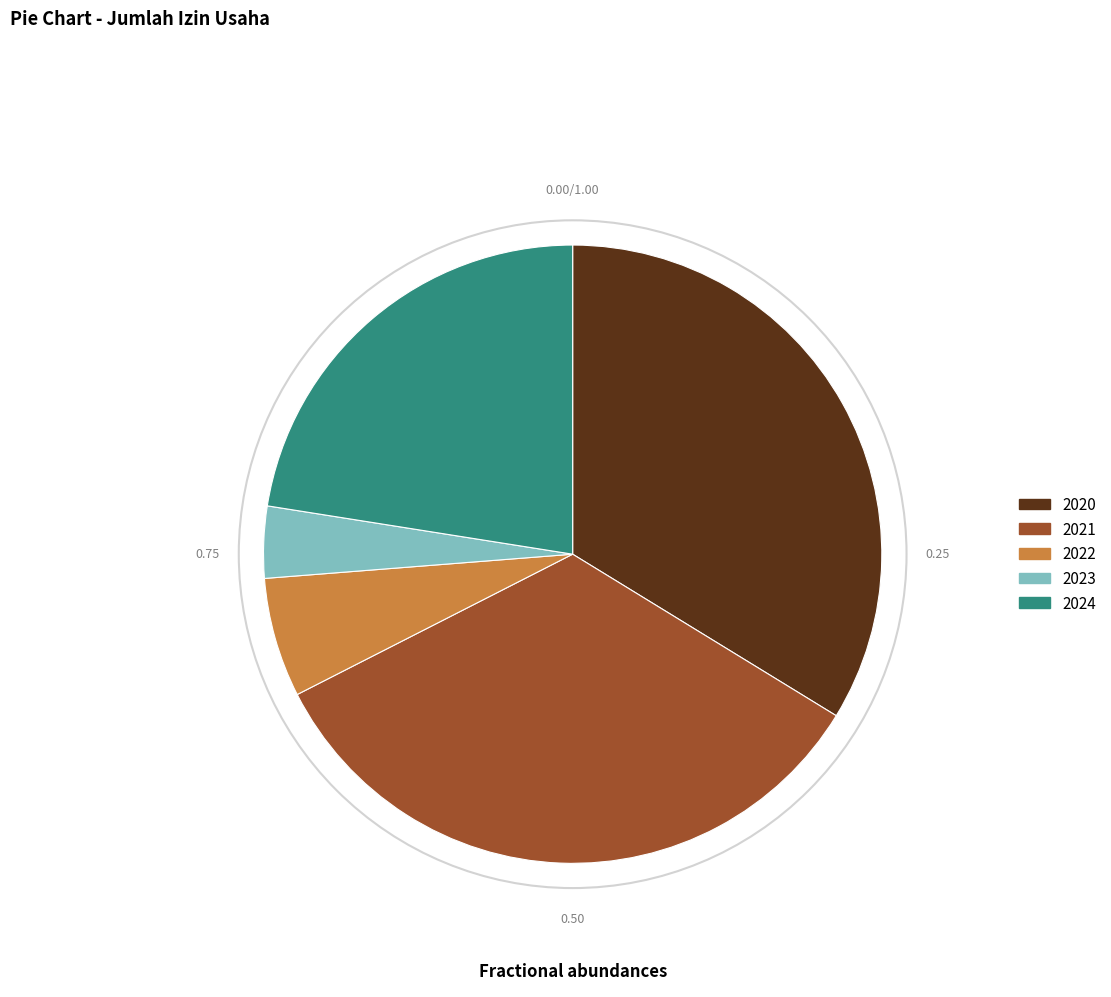

How many segments does this pie chart have?

5